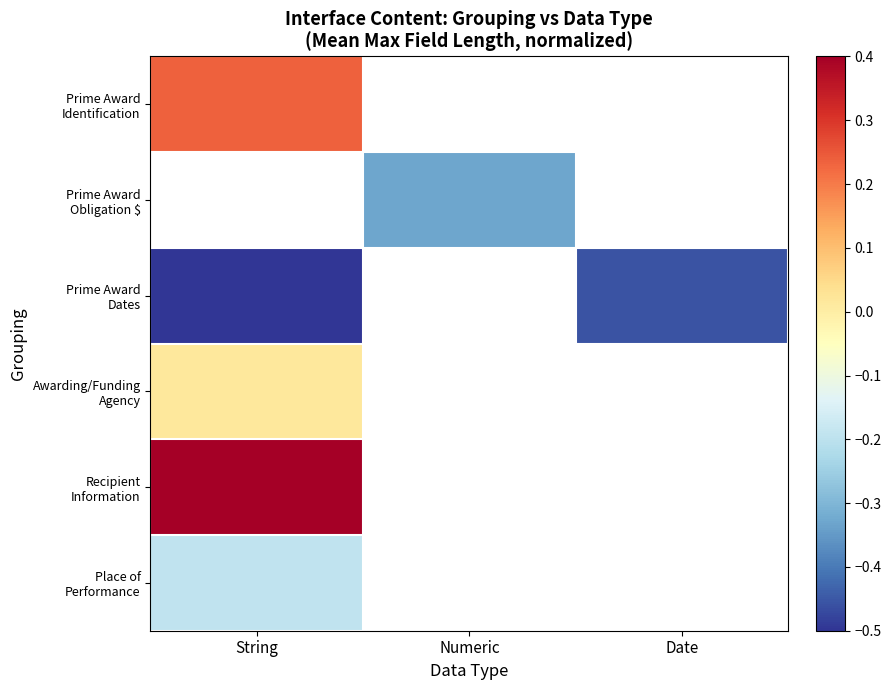

Which category has the highest value in the Place of Performance series?

String